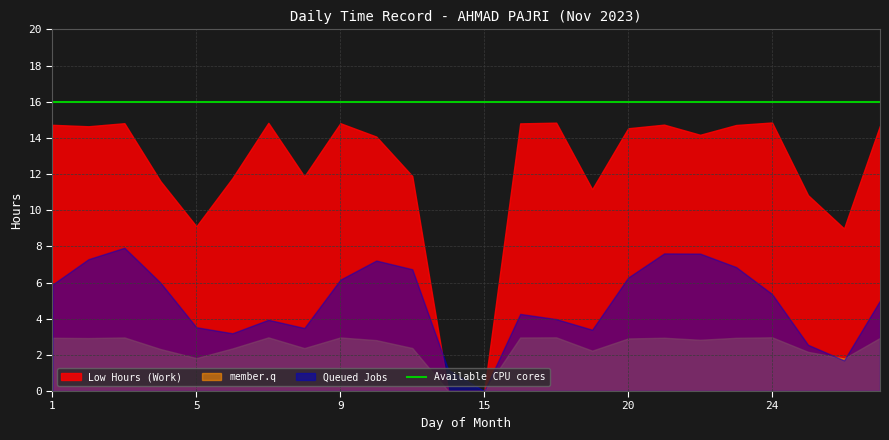

Does the chart display data point markers on the line(s)?

No